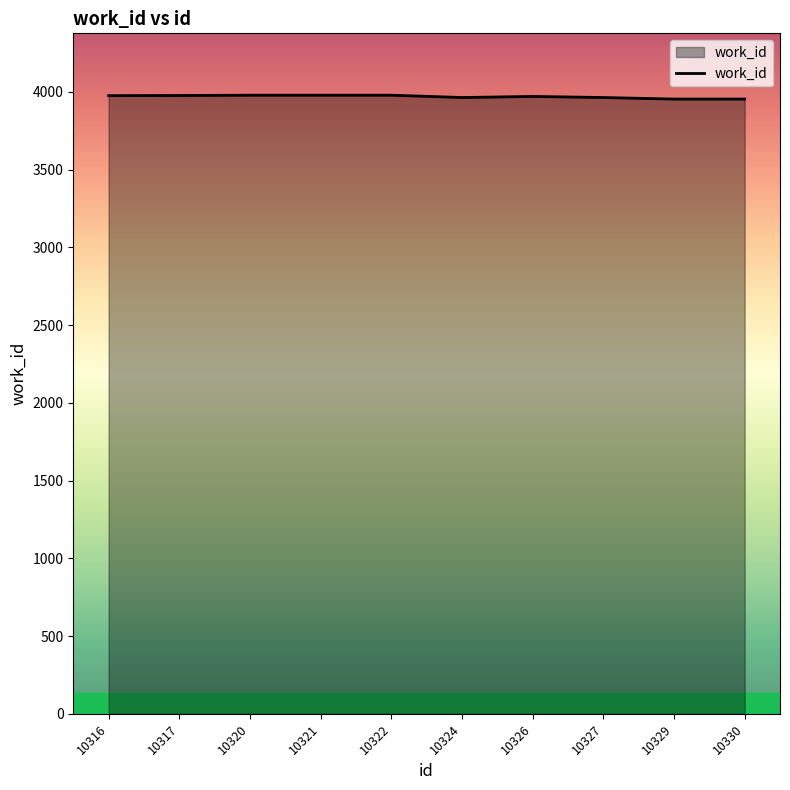

What is the minimum value shown in the chart?

3953